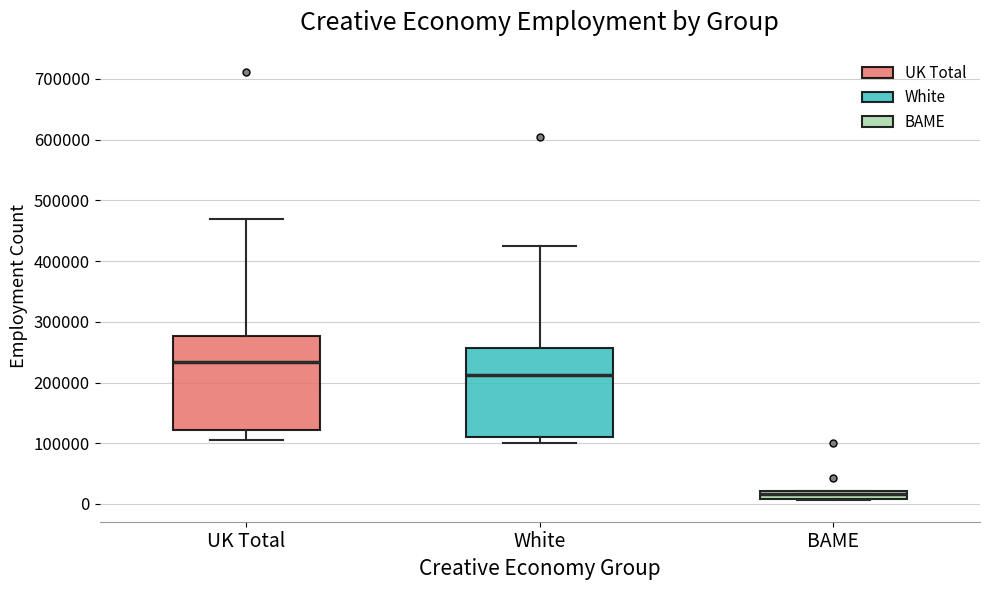

Which box's median line is the lowest?

BAME